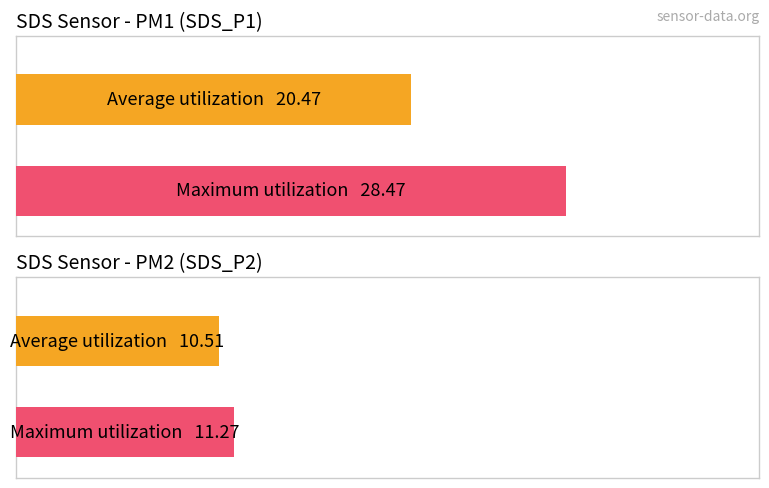

What is the average value of the SDS_P2 series?

10.5